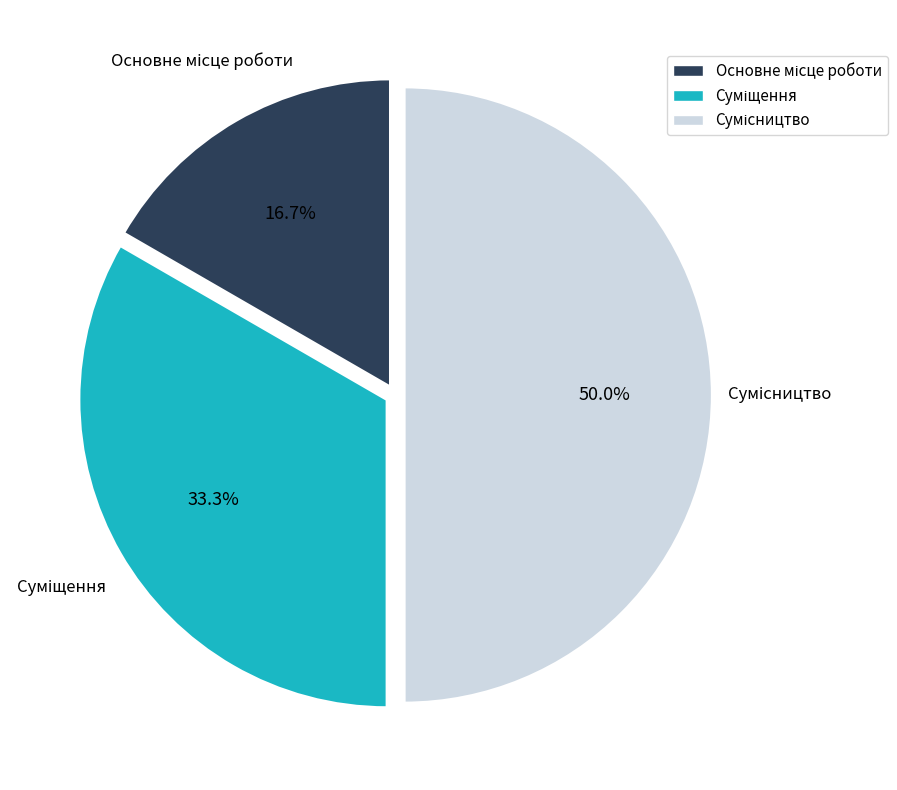

How many slices are in this pie chart?

3